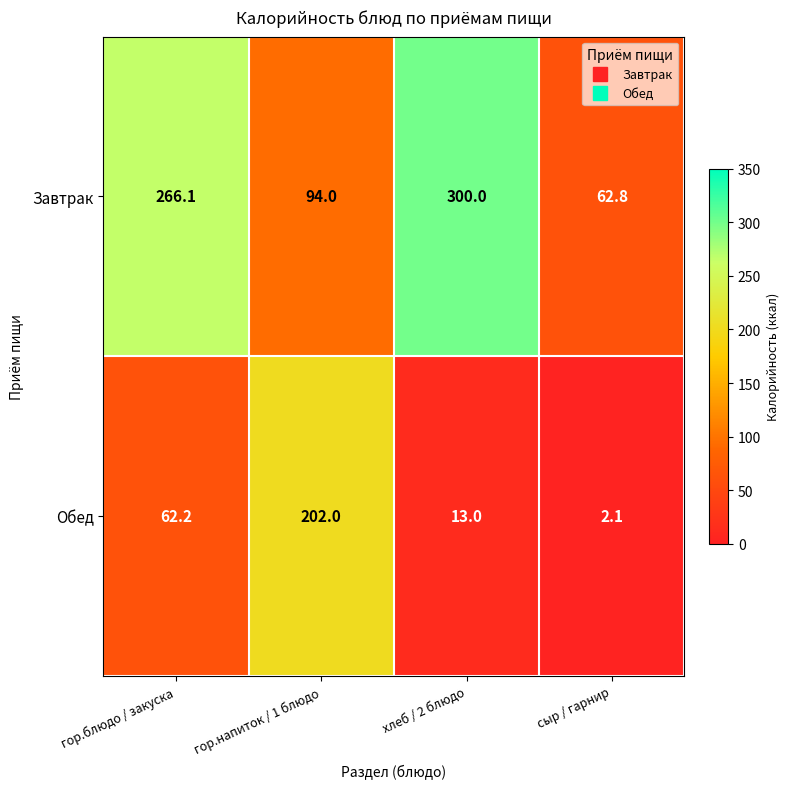

Rank the series by their average value, from highest to lowest.

Завтрак, Обед